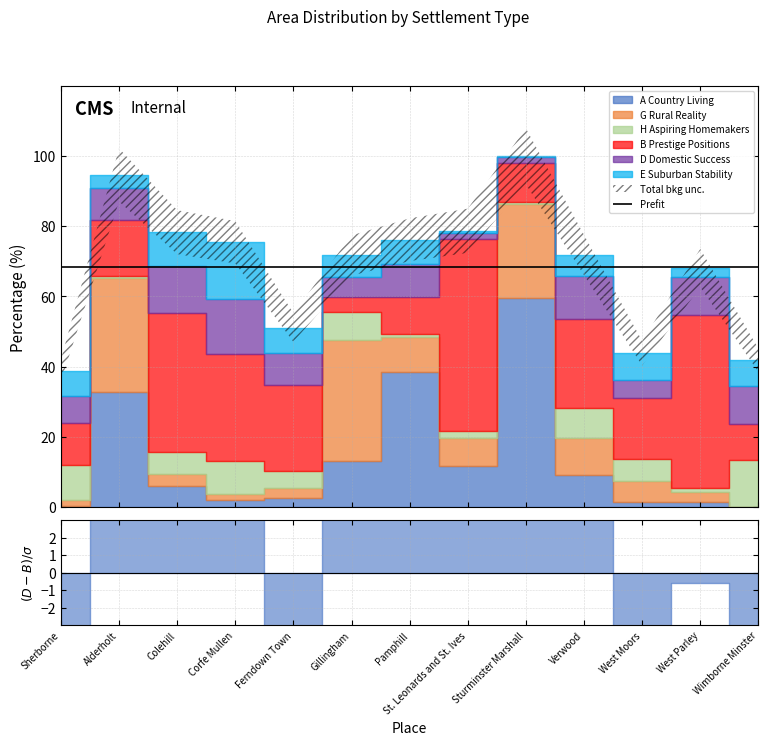

Does the chart have visible grid lines?

Yes